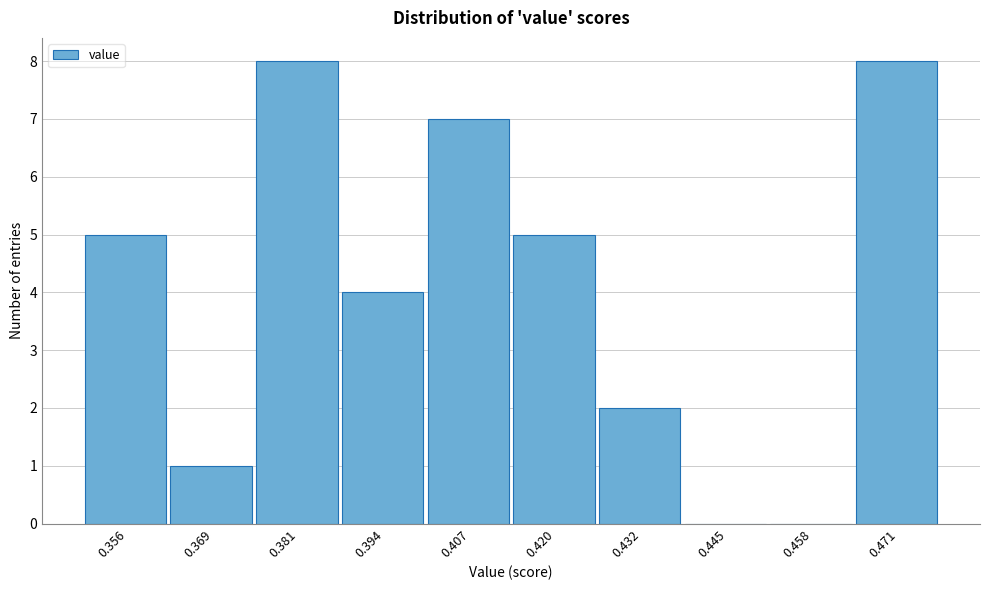

Reading left to right, transcribe all the data shown in this chart.

0.356=5	0.369=1	0.381=8	0.394=4	0.407=7	0.420=5	0.432=2	0.445=0	0.458=0	0.471=8